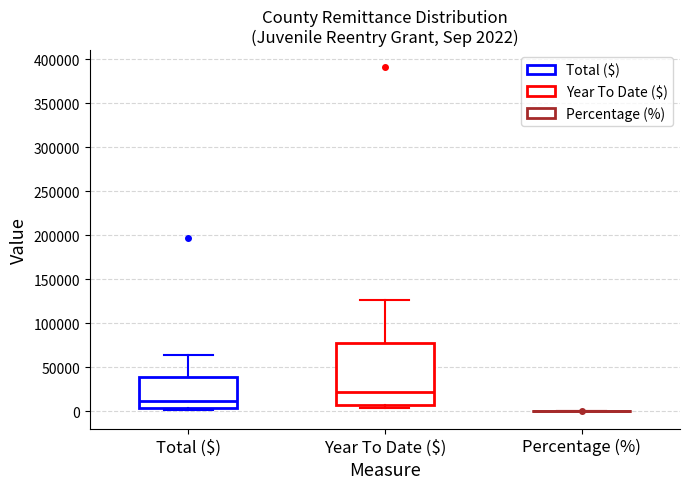

Which box is the tallest, from its lower edge to its upper edge?

Year To Date ($)